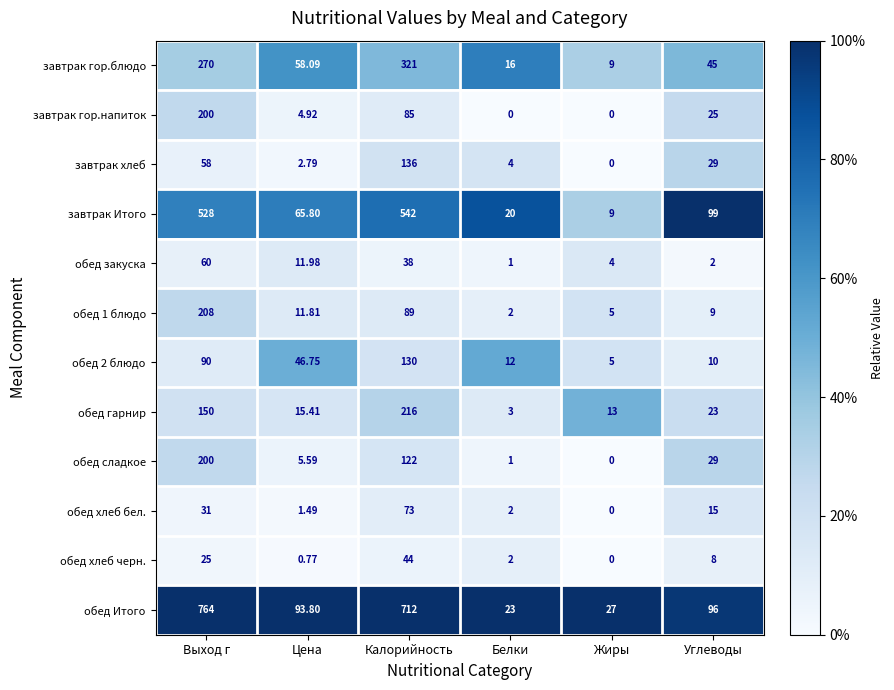

Which series has the largest total across all categories?

обед Итого